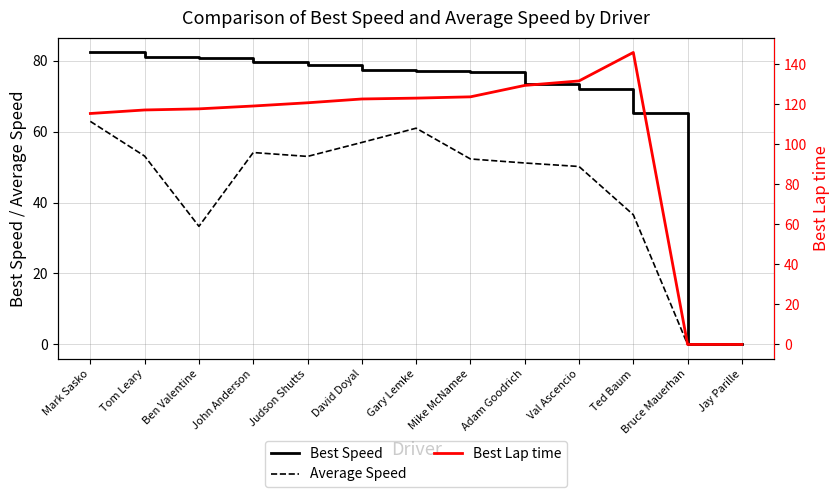

True or false: Average Speed has more than 2 interior local peaks.

False